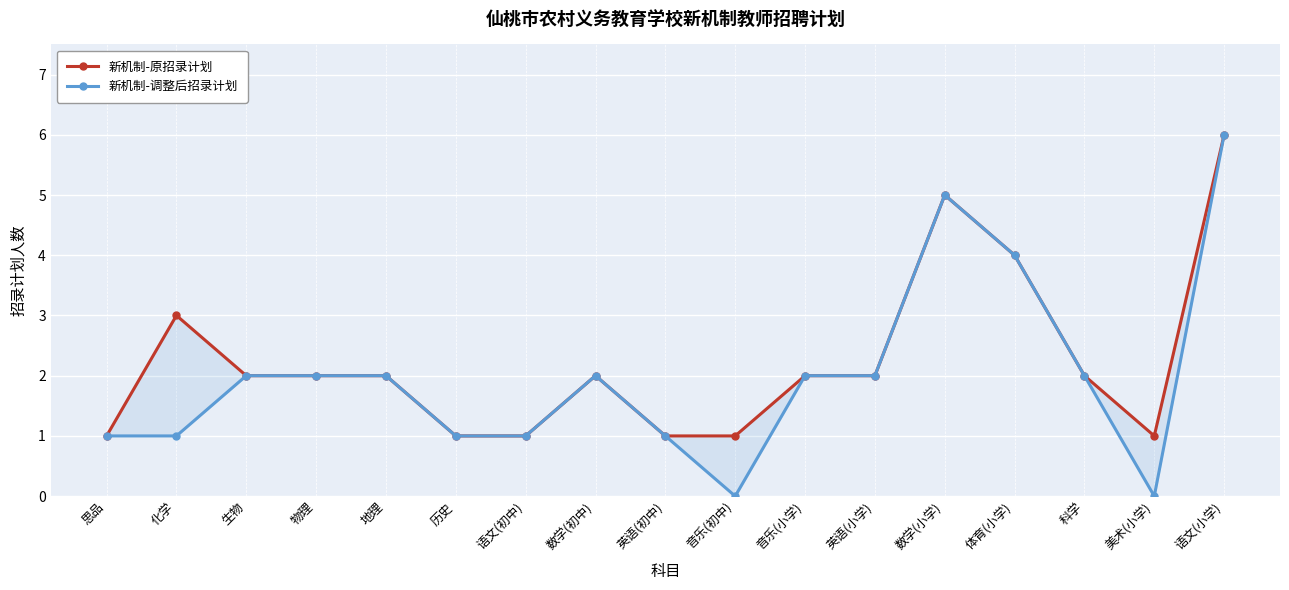

True or false: 新机制-调整后招录计划 and 新机制-原招录计划 intersect in this chart.

False